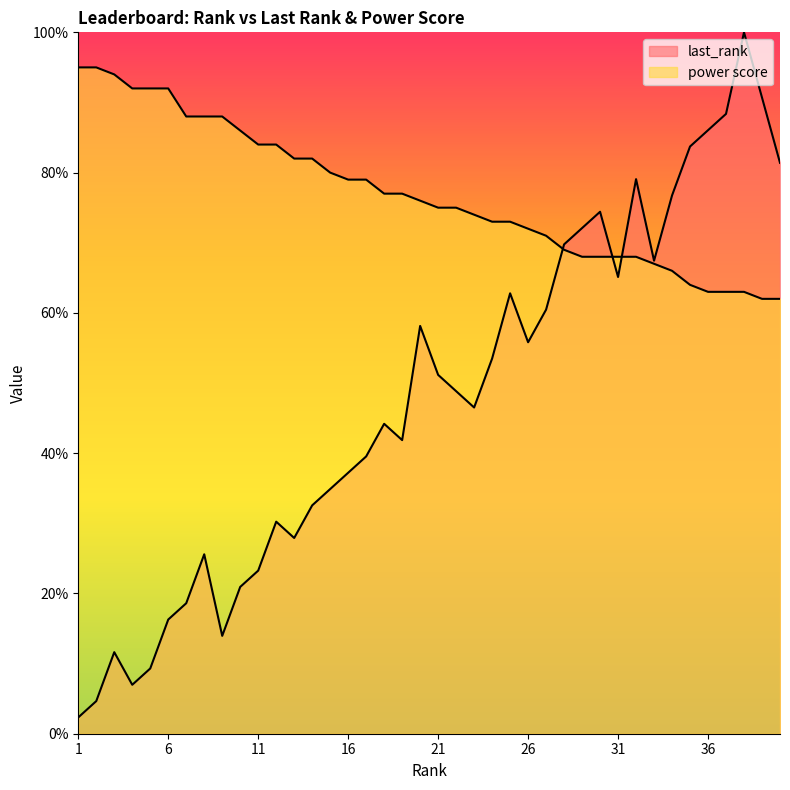

True or false: power score has more than 1 points higher than both neighbors.

False